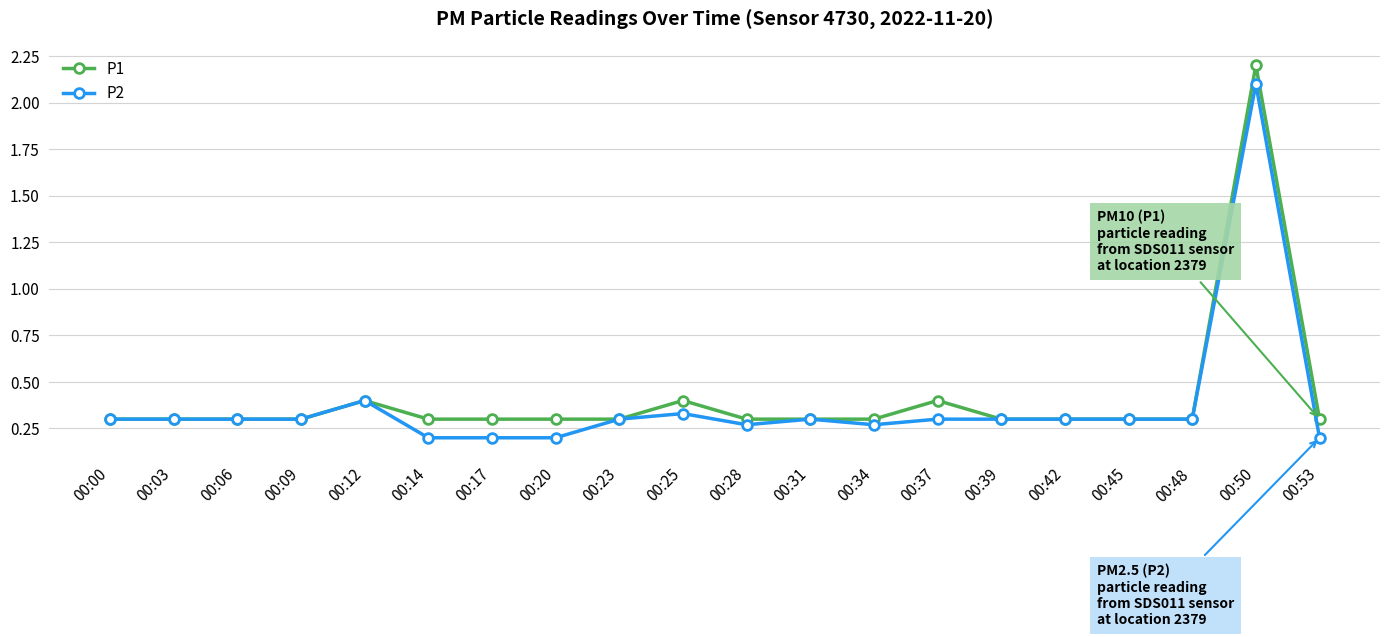

At which category does the chart reach its peak across all series?

00:50